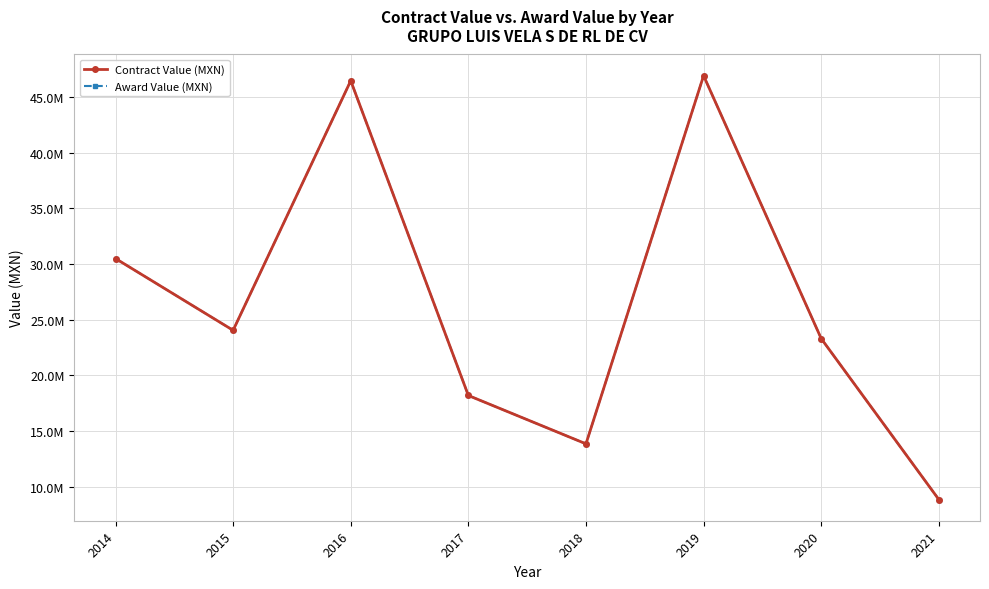

Does the chart have visible grid lines?

Yes